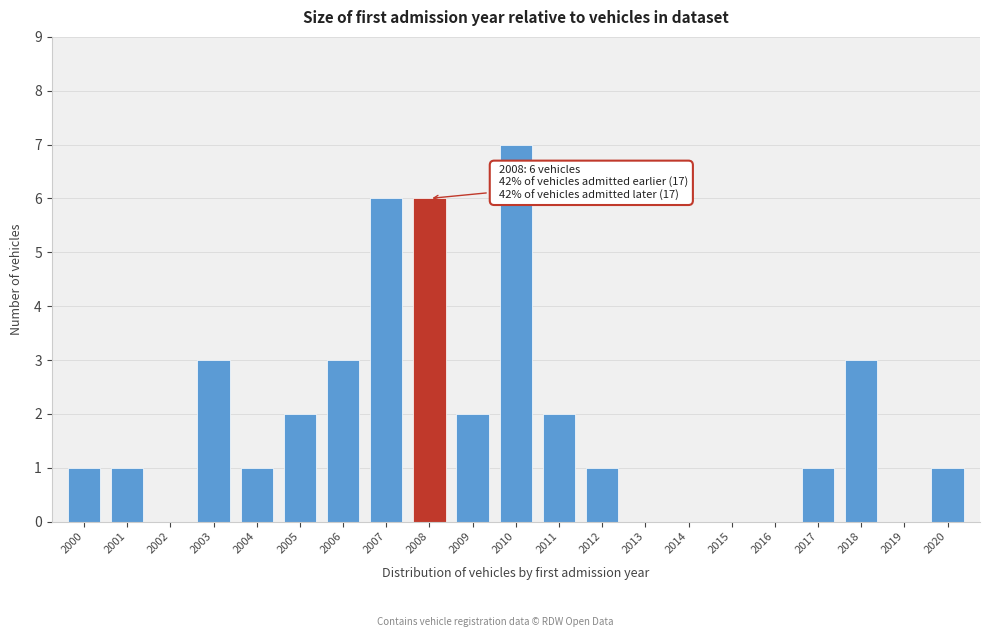

Reading left to right, list all the values displayed in this chart.

2000=1	2001=1	2002=0	2003=3	2004=1	2005=2	2006=3	2007=6	2008=6	2009=2	2010=7	2011=2	2012=1	2013=0	2014=0	2015=0	2016=0	2017=1	2018=3	2019=0	2020=1